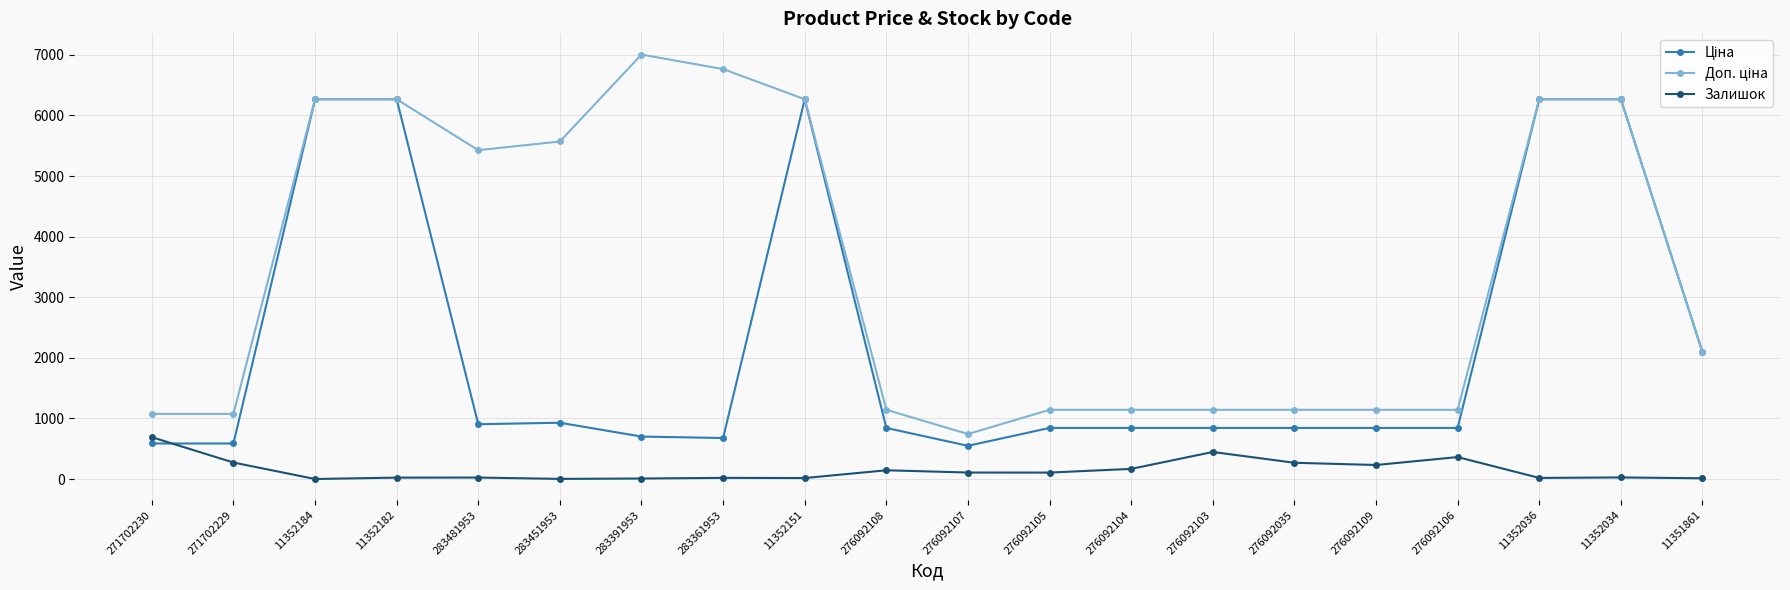

What is the total value across all series at 276092104?

2151.8